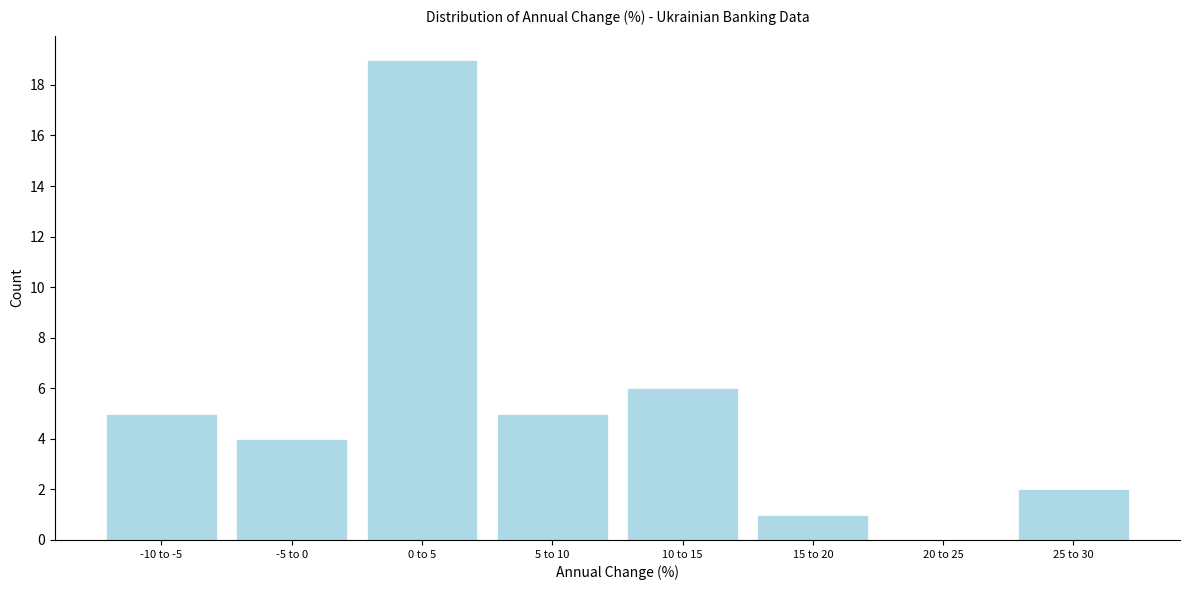

Reading right to left, list all the values displayed in this chart.

25 to 30=2	20 to 25=0	15 to 20=1	10 to 15=6	5 to 10=5	0 to 5=19	-5 to 0=4	-10 to -5=5